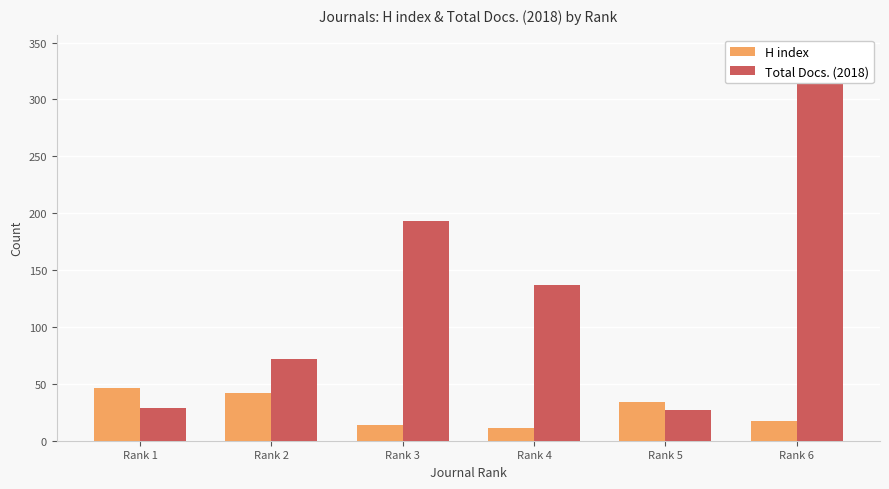

Is the value of H index at Rank 3 greater than the value of Total Docs. (2018) at Rank 3?

No